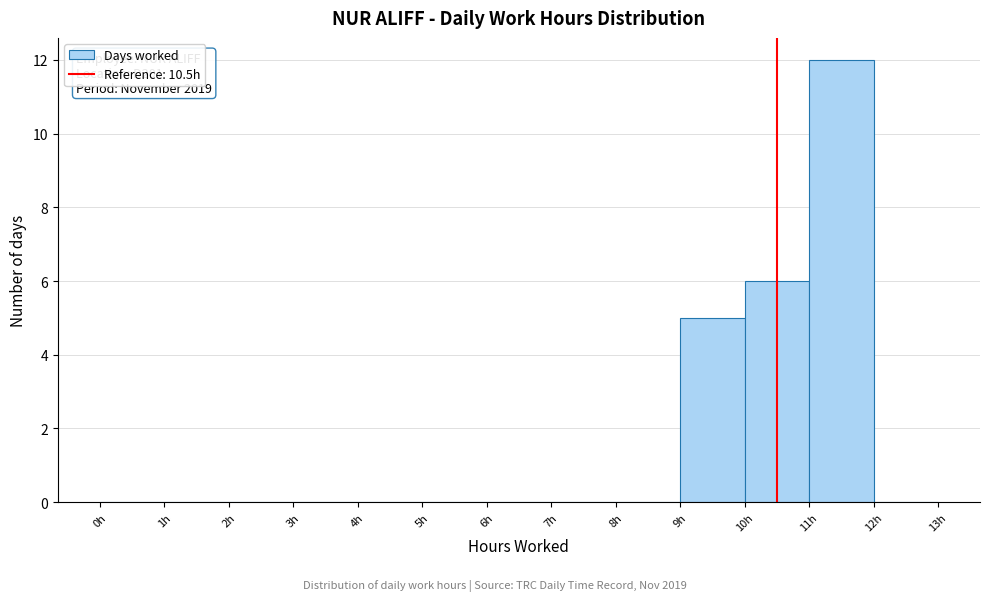

Over which range of the x-axis is the bar tallest?

11 to 12